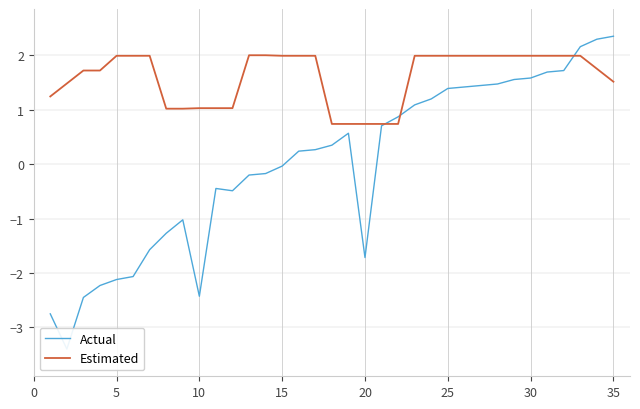

What is the maximum value for Estimated?

2.0